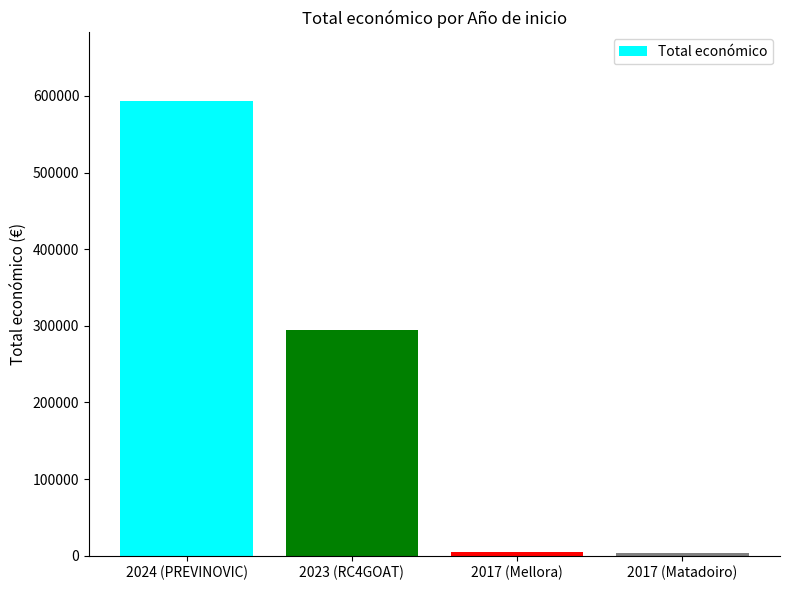

Which category has the highest value across all series?

2024 (PREVINOVIC)